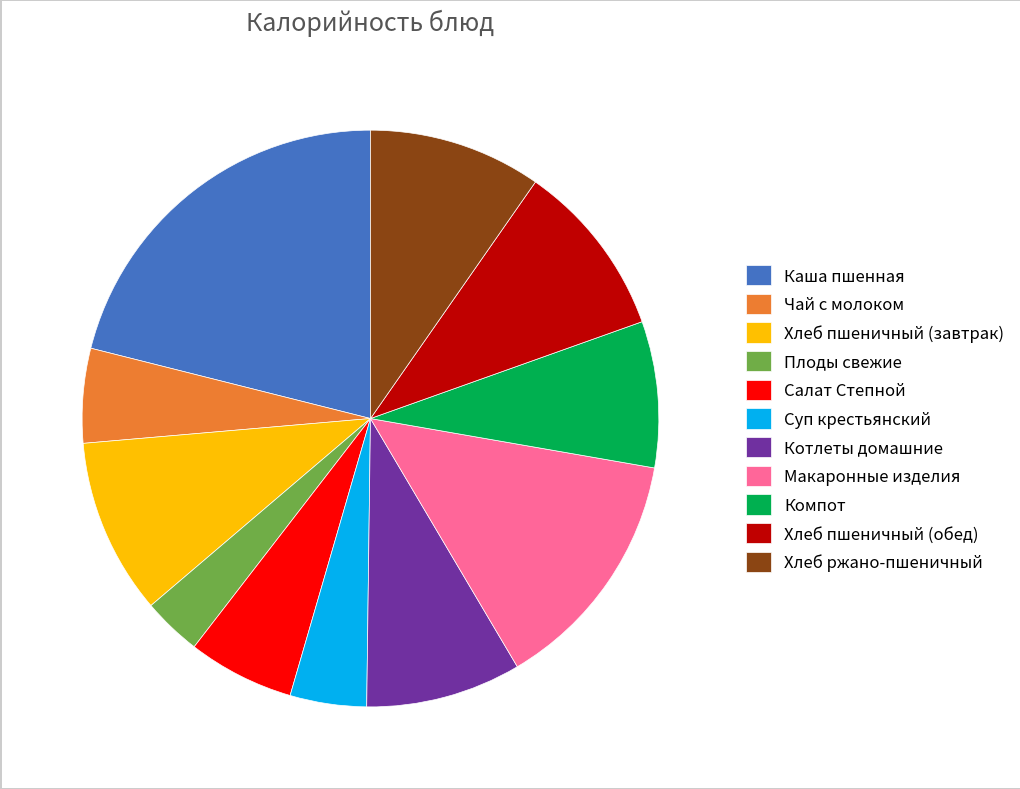

Approximately how many times larger is the value at Макаронные изделия compared to Хлеб пшеничный (завтрак)?

1.4